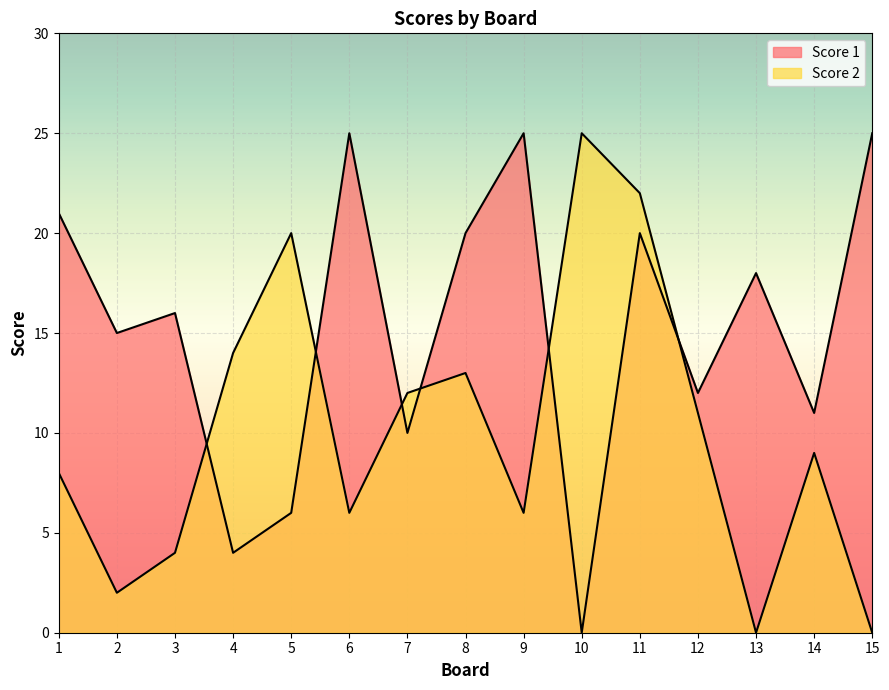

Which series ends up on top after the final intersection of Score 1 and Score 2?

Score 1